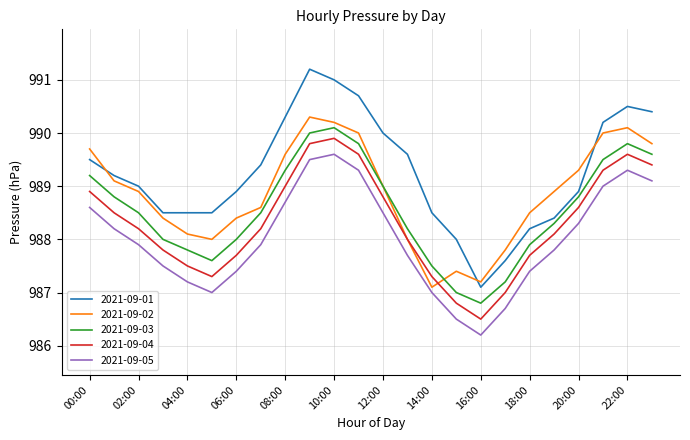

Which series has the largest total across all categories?

2021-09-01